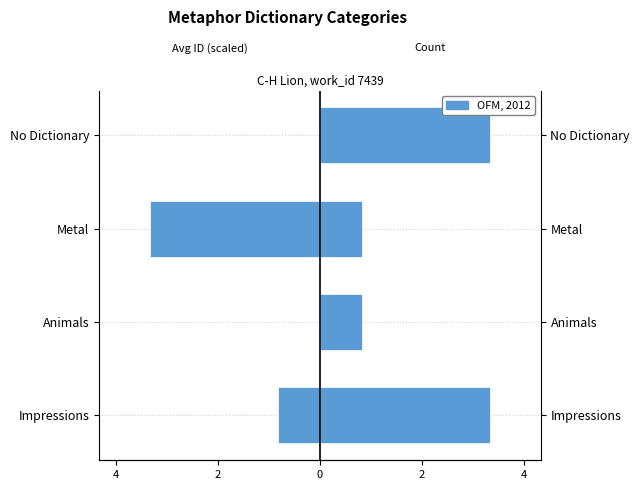

What is the total value across all series at 2?

1